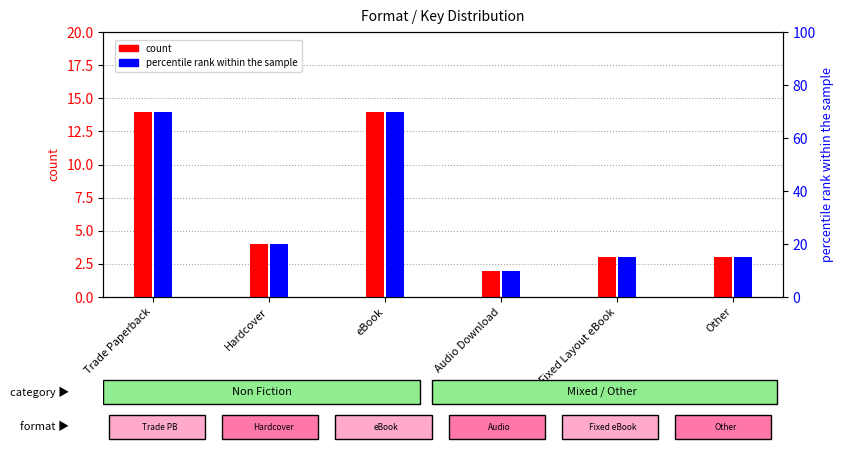

What is the difference between the second highest and minimum values in the percentile rank within the sample series?

60